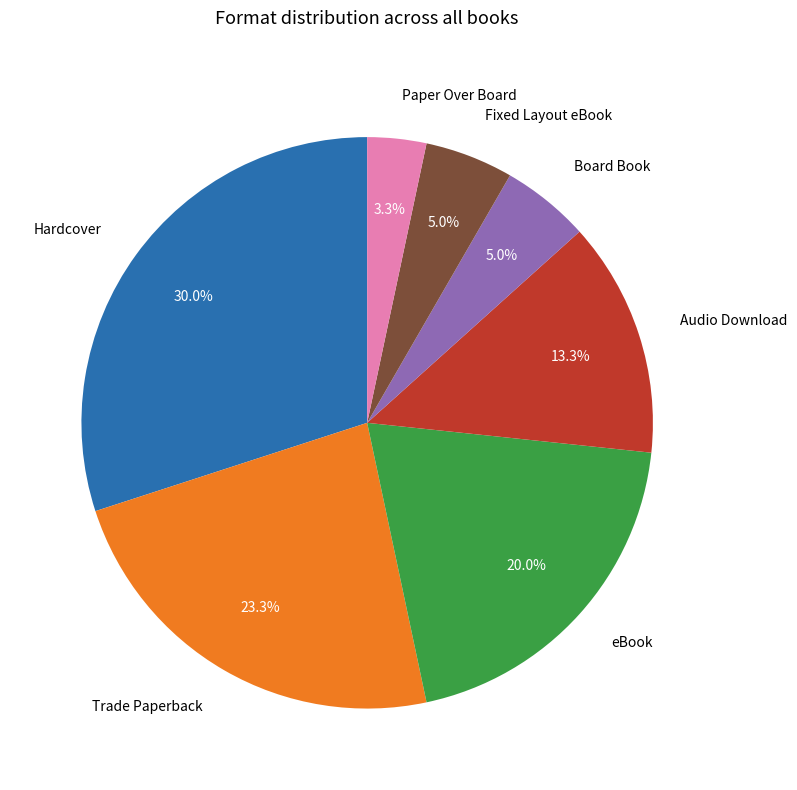

Is there any slice that represents more than half of the pie?

No